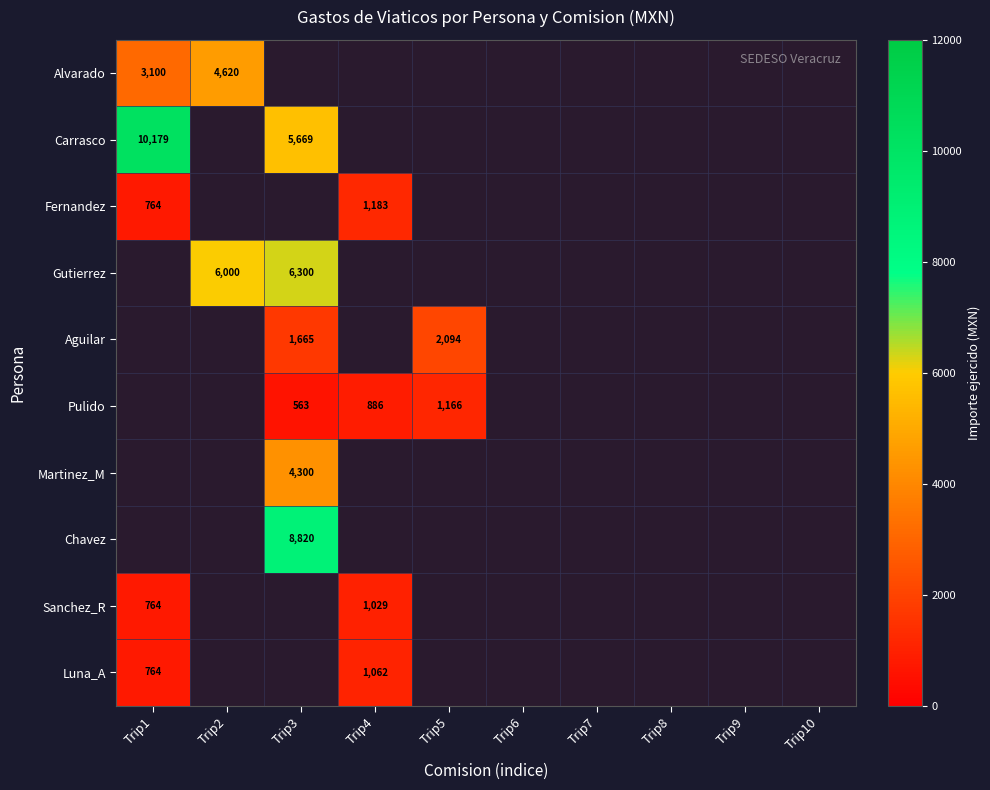

The Gutierrez series shows 6000 at Trip2. True or false?

True